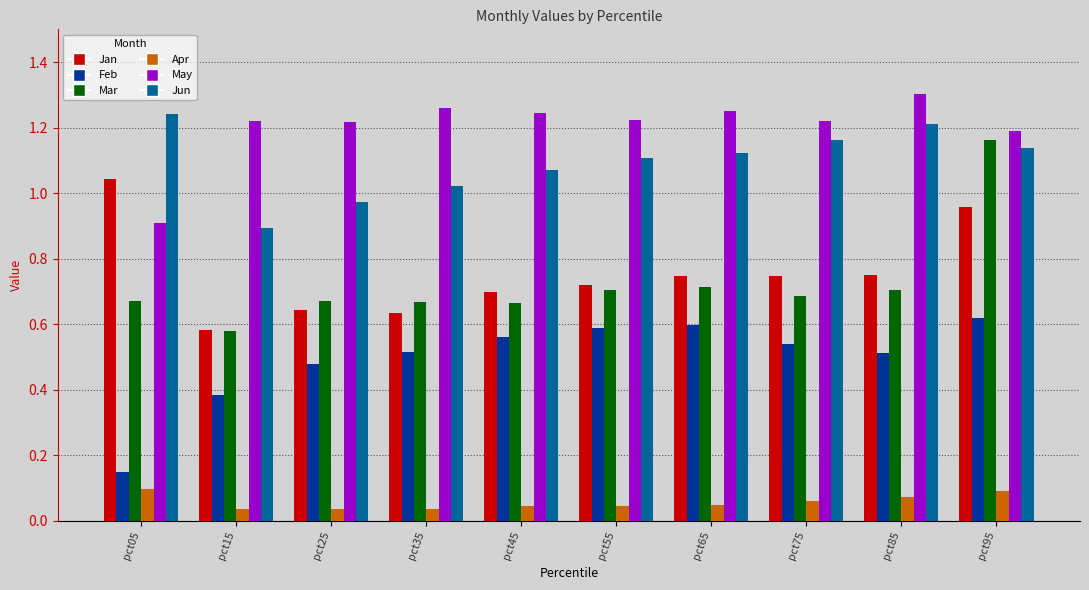

Which category has the lowest value in the Jun series?

pct15